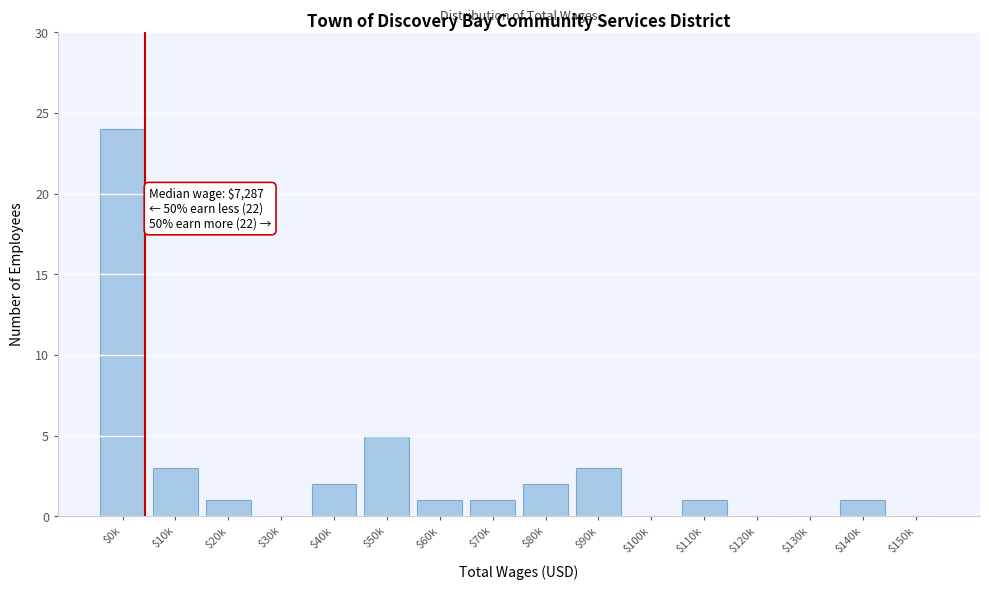

Where is the data nearest to the value 12?

$50k